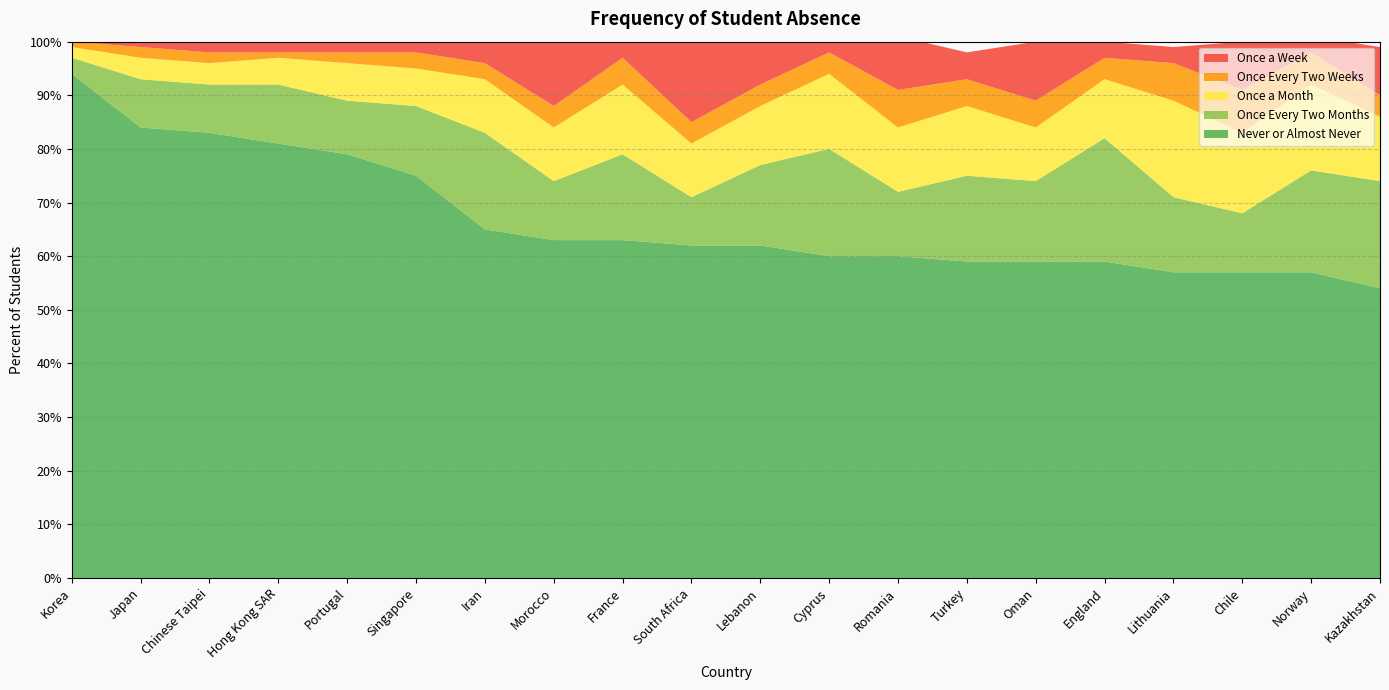

Reading left to right, list all the values displayed in this chart.

Never or Almost Never: Korea=94	Japan=84	Chinese Taipei=83	Hong Kong SAR=81	Portugal=79	Singapore=75	Iran=65	Morocco=63	France=63	South Africa=62	Lebanon=62	Cyprus=60	Romania=60	Turkey=59	Oman=59	England=59	Lithuania=57	Chile=57	Norway=57	Kazakhstan=54
Once Every Two Months: Korea=3	Japan=9	Chinese Taipei=9	Hong Kong SAR=11	Portugal=10	Singapore=13	Iran=18	Morocco=11	France=16	South Africa=9	Lebanon=15	Cyprus=20	Romania=12	Turkey=16	Oman=15	England=23	Lithuania=14	Chile=11	Norway=19	Kazakhstan=20
Once a Month: Korea=2	Japan=4	Chinese Taipei=4	Hong Kong SAR=5	Portugal=7	Singapore=7	Iran=10	Morocco=10	France=13	South Africa=10	Lebanon=11	Cyprus=14	Romania=12	Turkey=13	Oman=10	England=11	Lithuania=18	Chile=15	Norway=16	Kazakhstan=12
Once Every Two Weeks: Korea=1	Japan=2	Chinese Taipei=2	Hong Kong SAR=1	Portugal=2	Singapore=3	Iran=3	Morocco=4	France=5	South Africa=4	Lebanon=4	Cyprus=4	Romania=7	Turkey=5	Oman=5	England=4	Lithuania=7	Chile=8	Norway=6	Kazakhstan=4
Once a Week: Korea=0	Japan=2	Chinese Taipei=2	Hong Kong SAR=2	Portugal=2	Singapore=2	Iran=5	Morocco=12	France=4	South Africa=15	Lebanon=9	Cyprus=2	Romania=10	Turkey=5	Oman=11	England=3	Lithuania=3	Chile=9	Norway=3	Kazakhstan=9